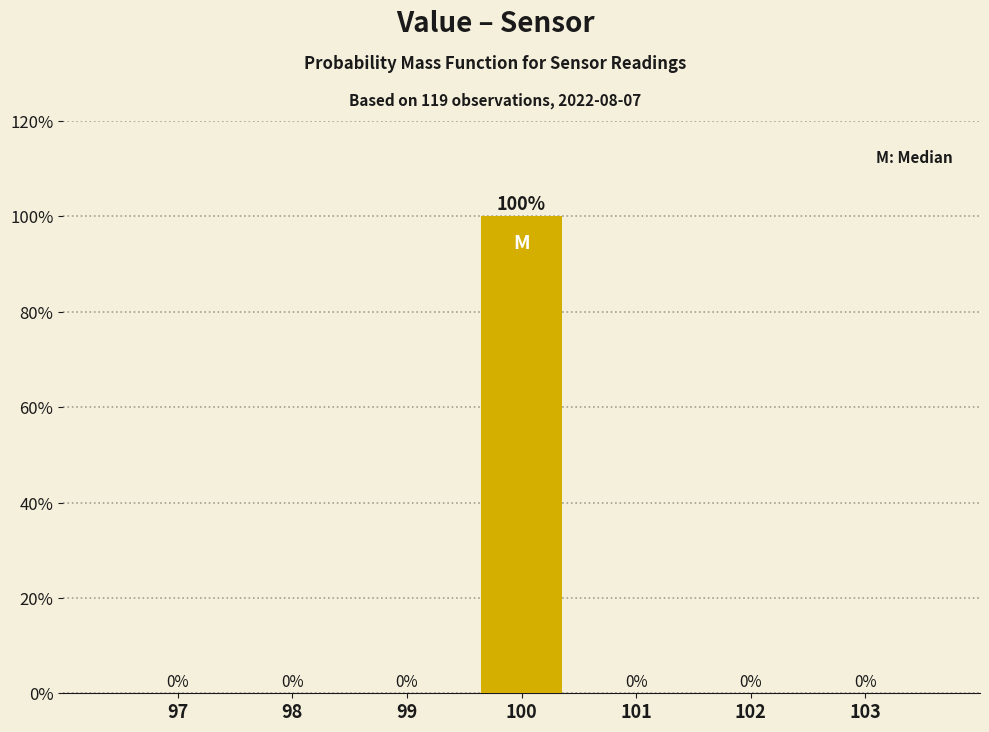

Reading left to right, transcribe all the data shown in this chart.

97=0	98=0	99=0	100=100	101=0	102=0	103=0